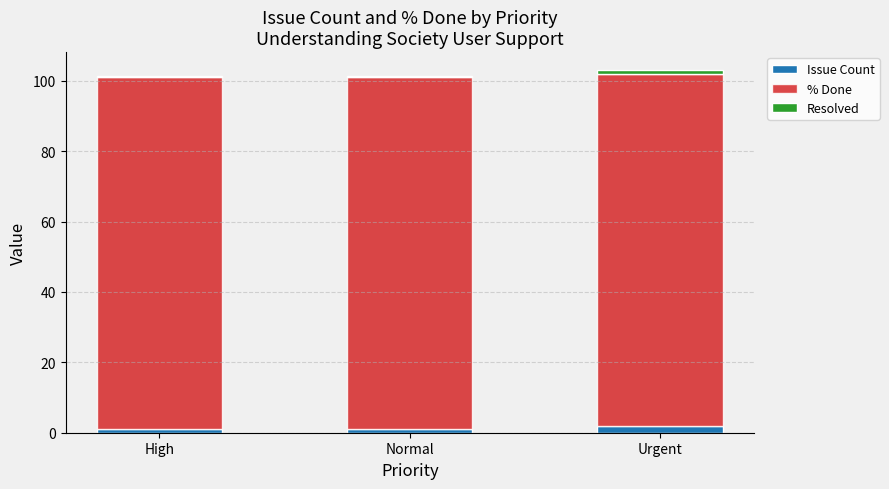

How many bars are there in total?

3